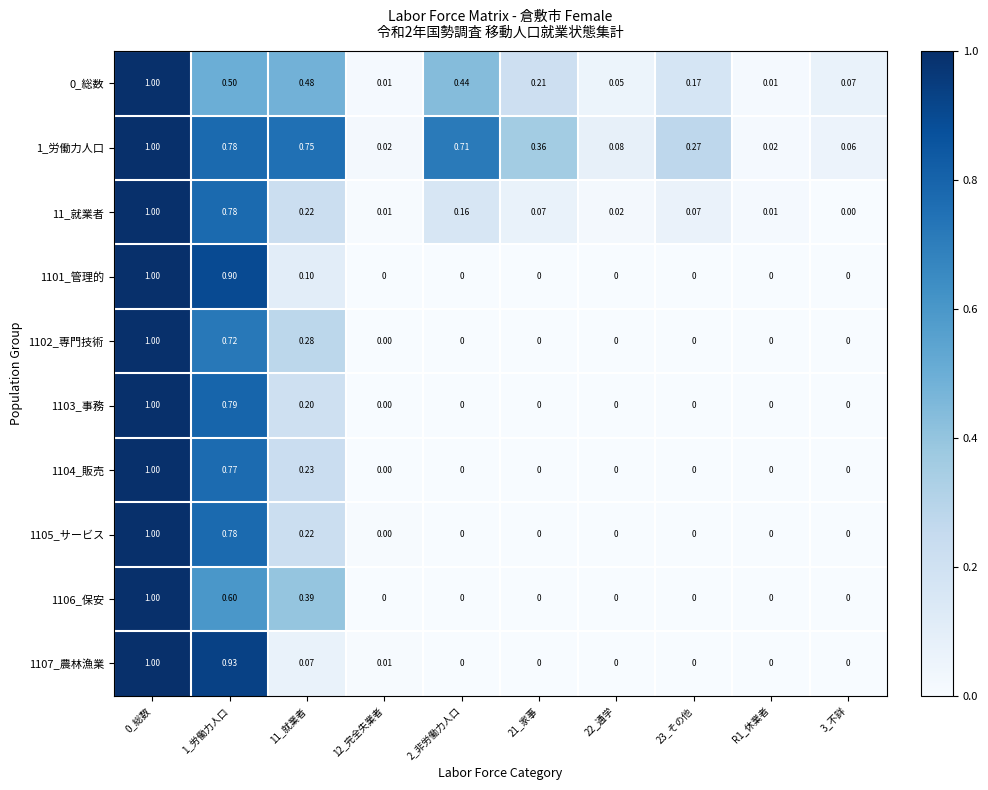

Reading left to right, list all the values displayed in this chart.

0_総数: 0_総数=1.0	1_労働力人口=0.5	11_就業者=0.5	12_完全失業者=0.0	2_非労働力人口=0.4	21_家事=0.2	22_通学=0.1	23_その他=0.2	R1_休業者=0.0	3_不詳=0.1
1_労働力人口: 0_総数=1.0	1_労働力人口=0.8	11_就業者=0.8	12_完全失業者=0.0	2_非労働力人口=0.7	21_家事=0.4	22_通学=0.1	23_その他=0.3	R1_休業者=0.0	3_不詳=0.1
11_就業者: 0_総数=1.0	1_労働力人口=0.8	11_就業者=0.2	12_完全失業者=0.0	2_非労働力人口=0.2	21_家事=0.1	22_通学=0.0	23_その他=0.1	R1_休業者=0.0	3_不詳=0.0
1101_管理的: 0_総数=1.0	1_労働力人口=0.9	11_就業者=0.1	12_完全失業者=0.0	2_非労働力人口=0.0	21_家事=0.0	22_通学=0.0	23_その他=0.0	R1_休業者=0.0	3_不詳=0.0
1102_専門技術: 0_総数=1.0	1_労働力人口=0.7	11_就業者=0.3	12_完全失業者=0.0	2_非労働力人口=0.0	21_家事=0.0	22_通学=0.0	23_その他=0.0	R1_休業者=0.0	3_不詳=0.0
1103_事務: 0_総数=1.0	1_労働力人口=0.8	11_就業者=0.2	12_完全失業者=0.0	2_非労働力人口=0.0	21_家事=0.0	22_通学=0.0	23_その他=0.0	R1_休業者=0.0	3_不詳=0.0
1104_販売: 0_総数=1.0	1_労働力人口=0.8	11_就業者=0.2	12_完全失業者=0.0	2_非労働力人口=0.0	21_家事=0.0	22_通学=0.0	23_その他=0.0	R1_休業者=0.0	3_不詳=0.0
1105_サービス: 0_総数=1.0	1_労働力人口=0.8	11_就業者=0.2	12_完全失業者=0.0	2_非労働力人口=0.0	21_家事=0.0	22_通学=0.0	23_その他=0.0	R1_休業者=0.0	3_不詳=0.0
1106_保安: 0_総数=1.0	1_労働力人口=0.6	11_就業者=0.4	12_完全失業者=0.0	2_非労働力人口=0.0	21_家事=0.0	22_通学=0.0	23_その他=0.0	R1_休業者=0.0	3_不詳=0.0
1107_農林漁業: 0_総数=1.0	1_労働力人口=0.9	11_就業者=0.1	12_完全失業者=0.0	2_非労働力人口=0.0	21_家事=0.0	22_通学=0.0	23_その他=0.0	R1_休業者=0.0	3_不詳=0.0